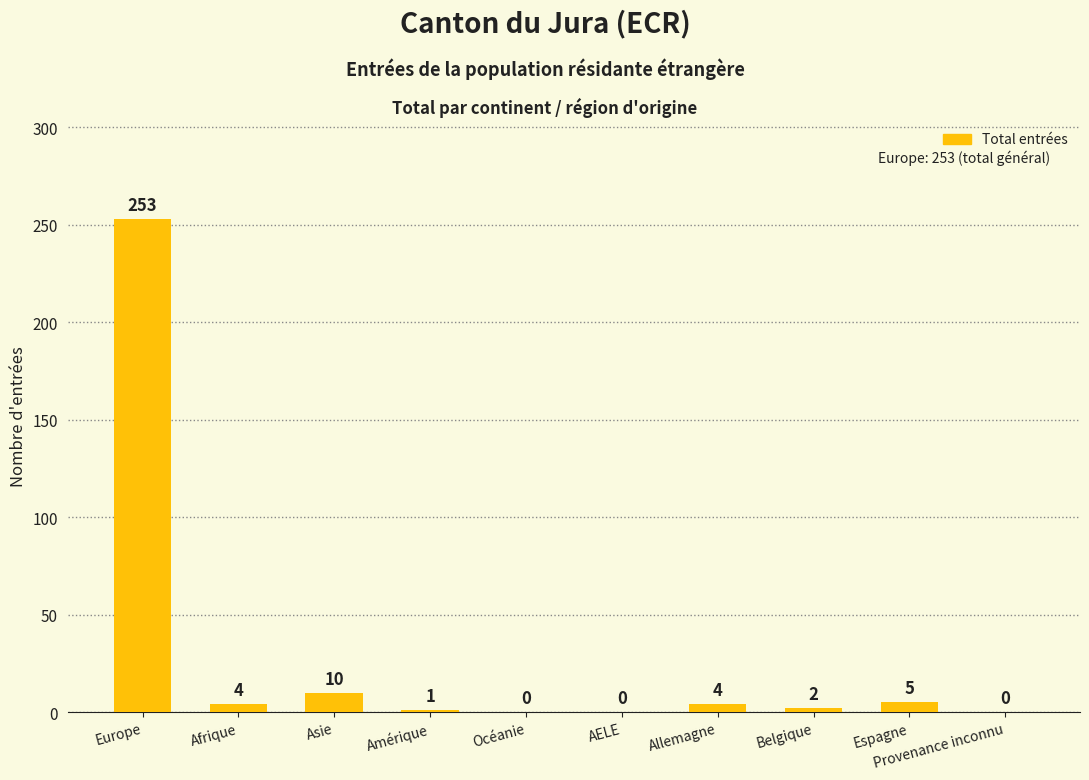

Are the bars horizontal?

No